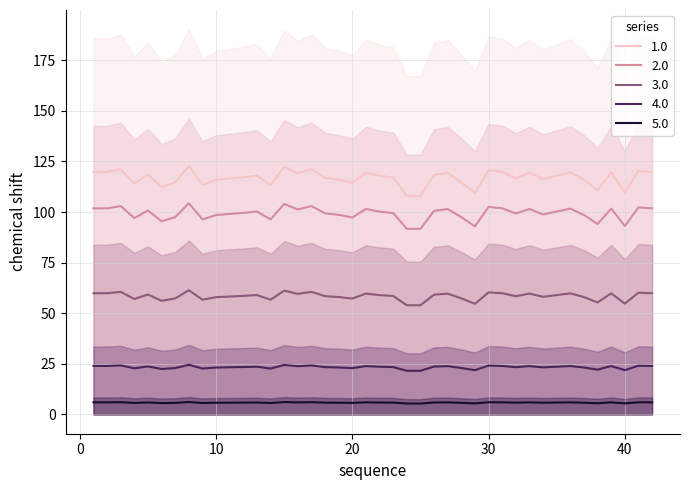

What is the minimum value for 5.0?

5.4